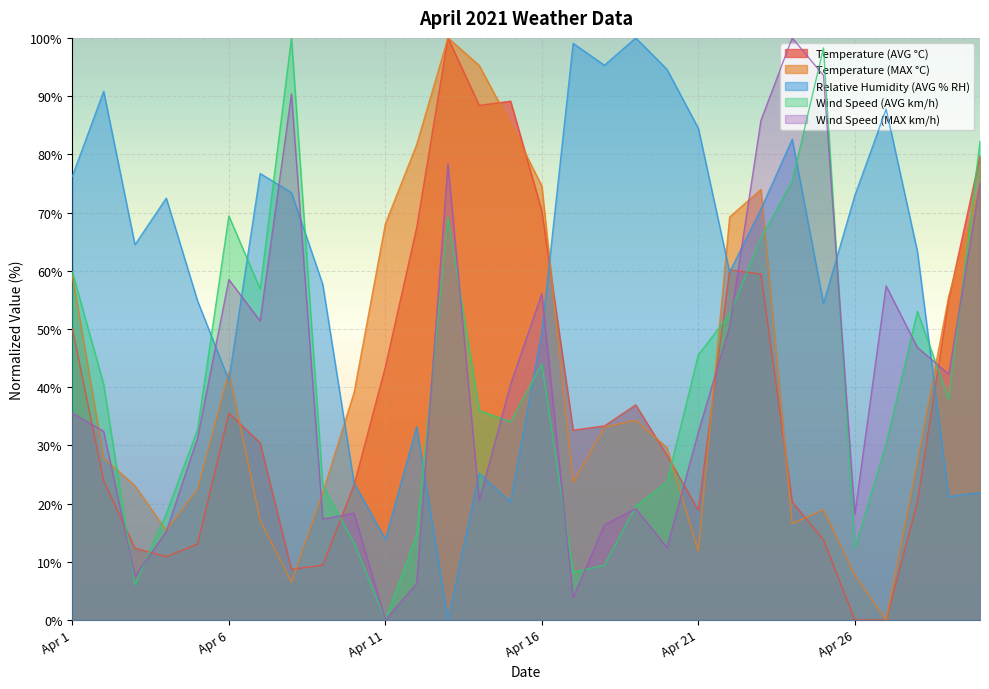

Reading left to right, extract all data points from this chart.

Temperature (AVG °C): 50.0	23.9	12.3	10.9	13.0	35.5	30.4	8.7	9.4	23.2	43.5	67.4	100.0	88.4	89.1	70.3	32.6	33.3	37.0	28.3	18.8	60.1	59.4	20.3	13.8	0.0	0.0	20.3	55.1	79.7
Temperature (MAX °C): 59.2	27.8	23.1	15.4	22.5	42.6	17.2	6.5	21.9	39.1	68.0	81.7	100.0	95.3	85.2	74.6	23.7	33.1	34.3	29.6	11.8	69.2	74.0	16.6	18.9	7.7	0.0	27.2	55.6	74.6
Relative Humidity (AVG % RH): 76.2	90.8	64.5	72.5	54.8	41.2	76.7	73.4	57.6	23.5	13.9	33.2	0.0	25.2	20.2	49.4	99.1	95.3	100.0	94.6	84.5	59.8	70.6	82.6	54.4	72.9	87.8	63.3	21.2	21.9
Wind Speed (AVG km/h): 59.8	40.5	6.1	18.2	32.7	69.4	56.9	100.0	23.2	13.2	0.0	14.6	69.2	36.0	34.0	44.0	8.2	9.4	19.5	23.7	45.6	52.5	65.6	75.4	98.3	12.3	30.3	53.0	37.9	82.3
Wind Speed (MAX km/h): 35.5	32.4	7.5	15.2	31.3	58.5	51.4	90.4	17.3	18.3	0.0	6.2	78.4	20.5	40.4	56.1	3.8	16.3	19.1	12.4	32.3	50.4	85.8	100.0	93.5	18.1	57.4	46.8	42.2	75.1